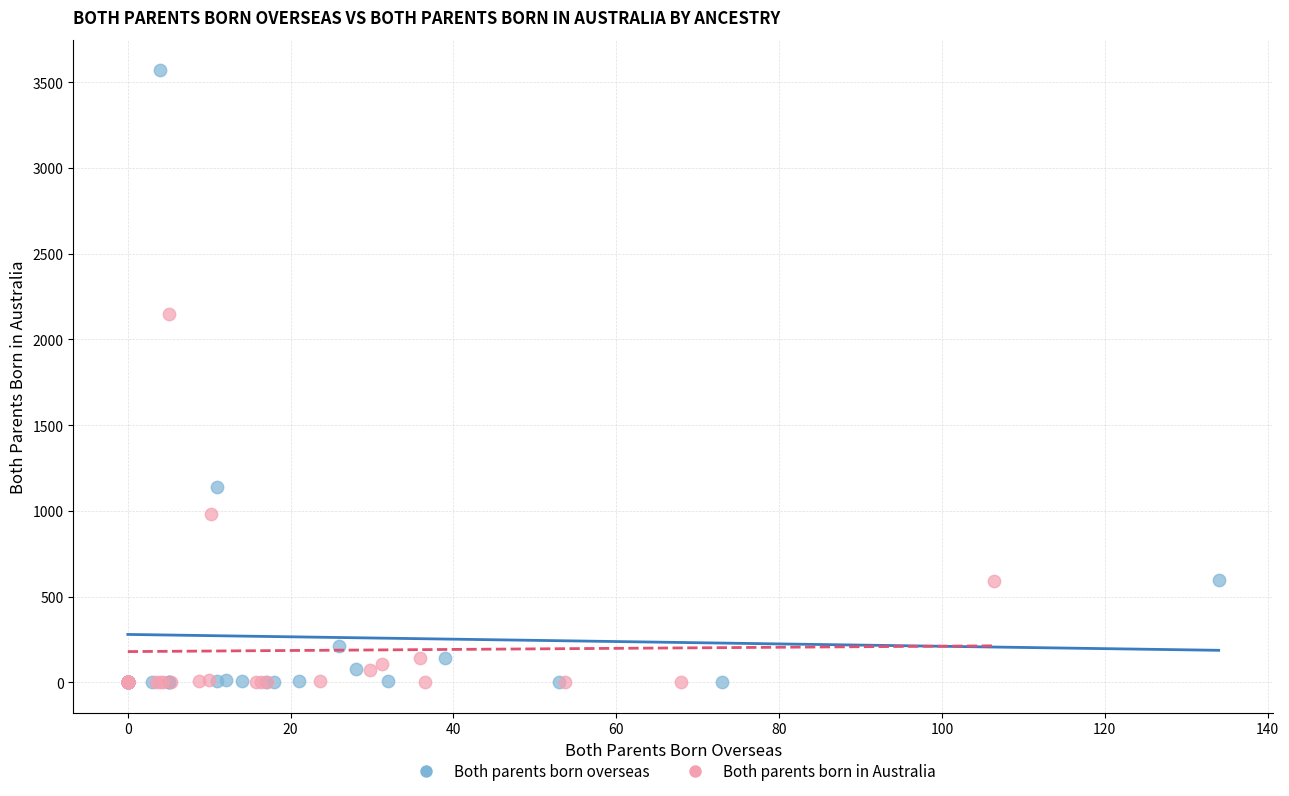

Which series contains the highest Y value?

Both parents born overseas